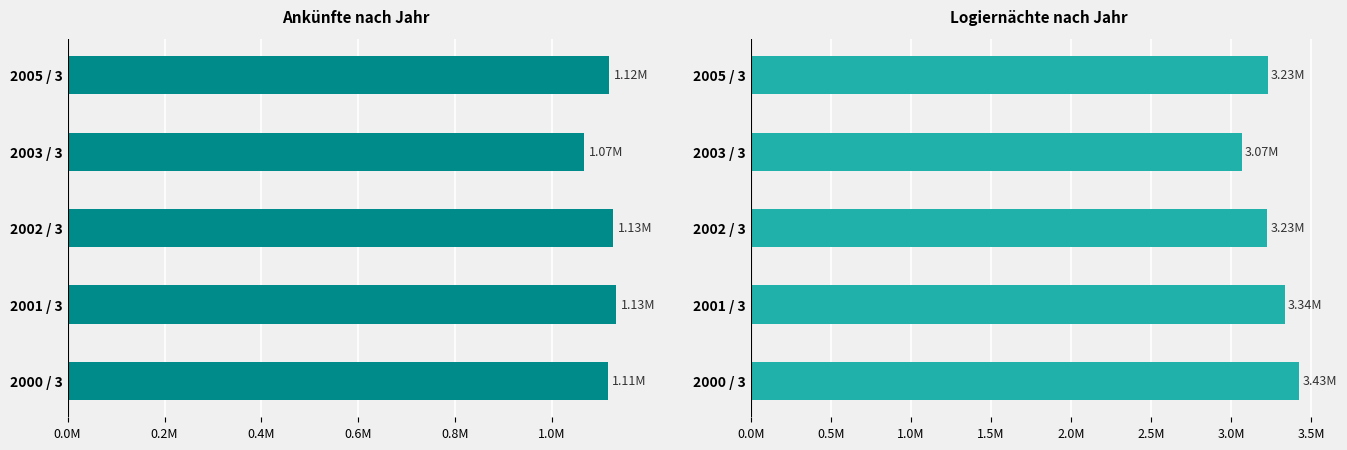

What position from the left is 2003 / 3?

4